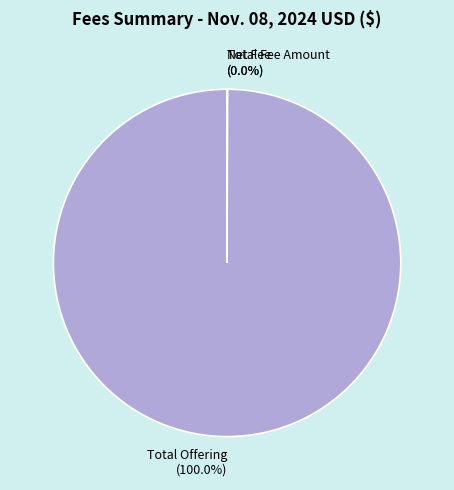

Is Total Offering the majority of the pie?

Yes